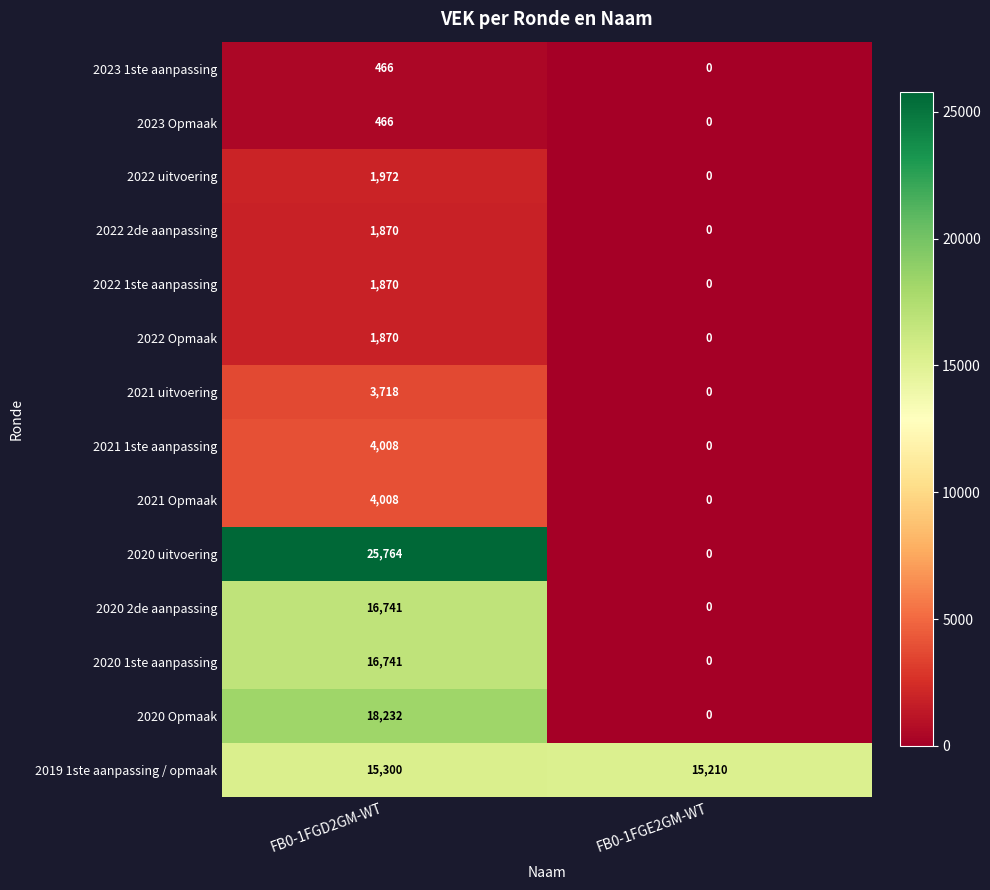

The 2023 Opmaak series shows 719 at FB0-1FGD2GM-WT. True or false?

False